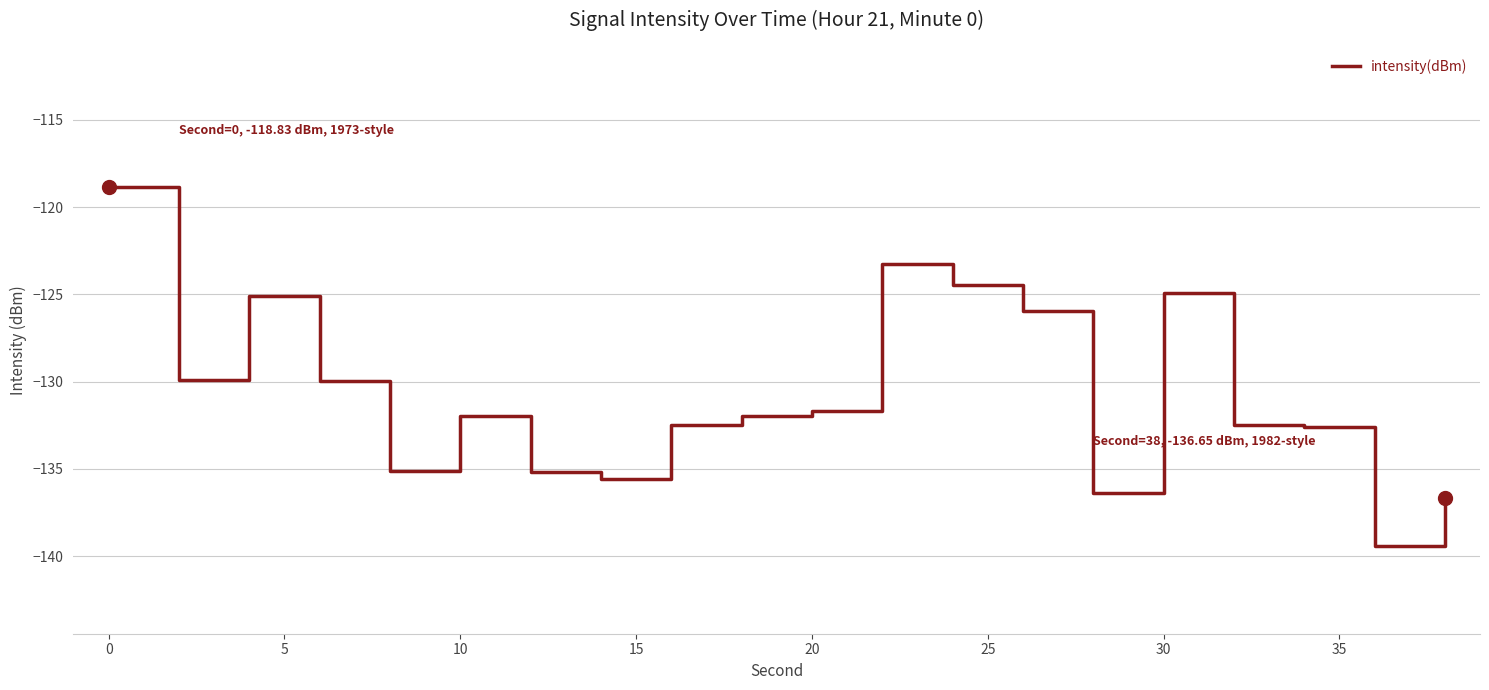

What is the difference between the maximum and minimum values?

20.6